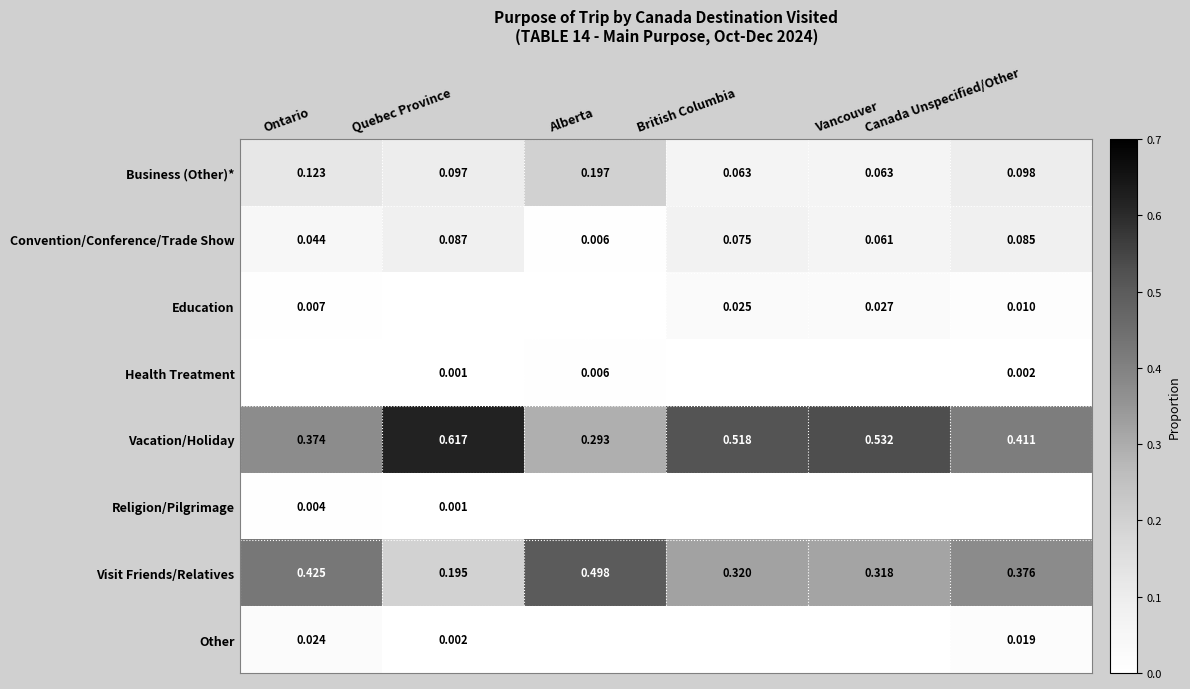

Is the value of Business (Other)* at Vancouver greater than the value of Vacation/Holiday at Vancouver?

No